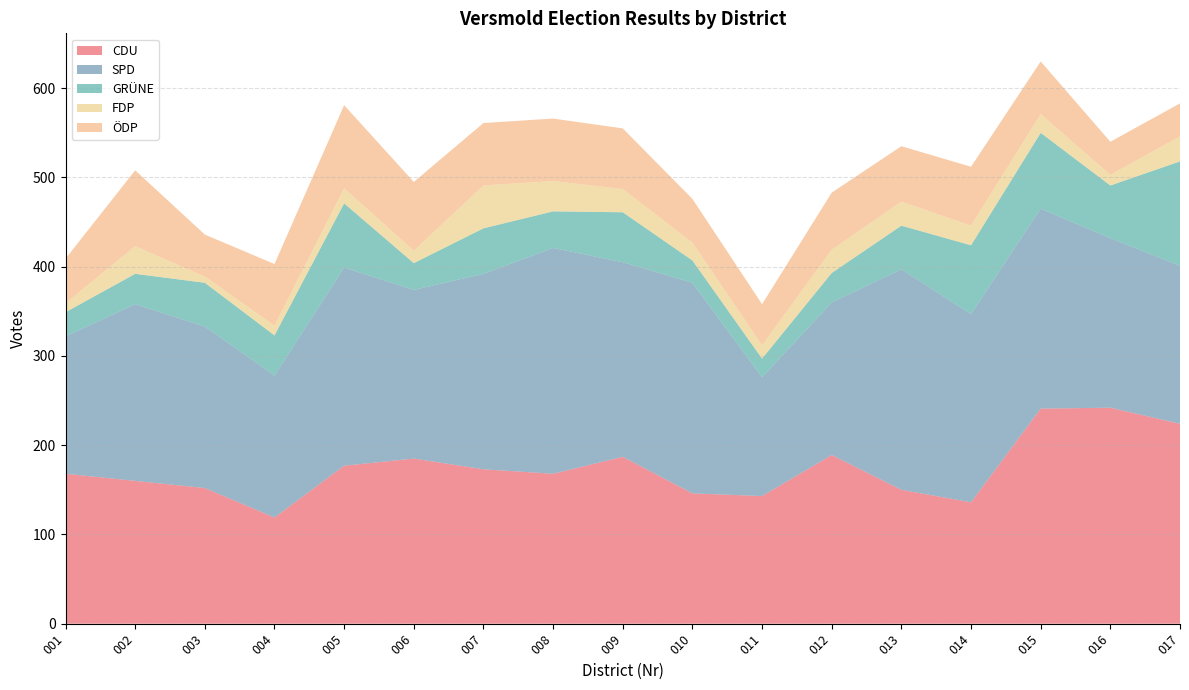

Reading left to right, transcribe all the data shown in this chart.

CDU: 168	160	152	119	177	185	173	168	187	146	143	189	150	136	241	242	224
SPD: 154	198	181	159	222	189	219	253	218	236	133	171	247	211	224	190	177
GRÜNE: 27	34	49	45	72	30	51	41	56	25	21	33	49	77	85	59	117
FDP: 10	31	7	11	17	14	48	34	26	20	15	26	27	22	21	12	28
ÖDP: 50	85	47	69	93	77	70	70	68	49	46	64	62	66	59	37	37